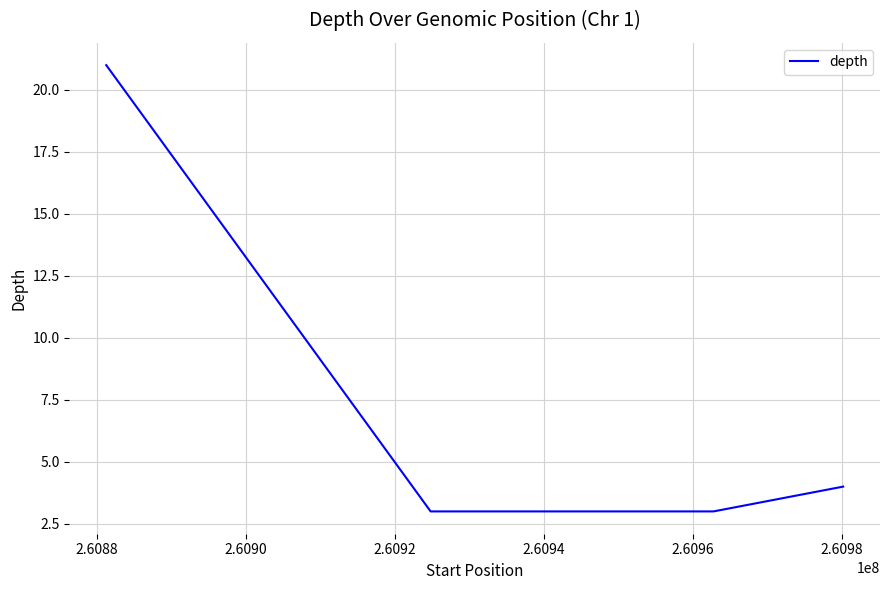

What is the average value?

8